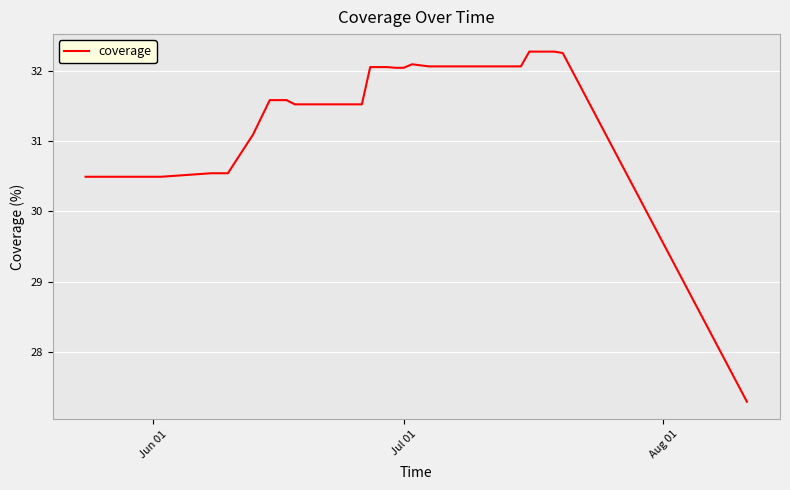

What is the greatest value displayed?

32.3